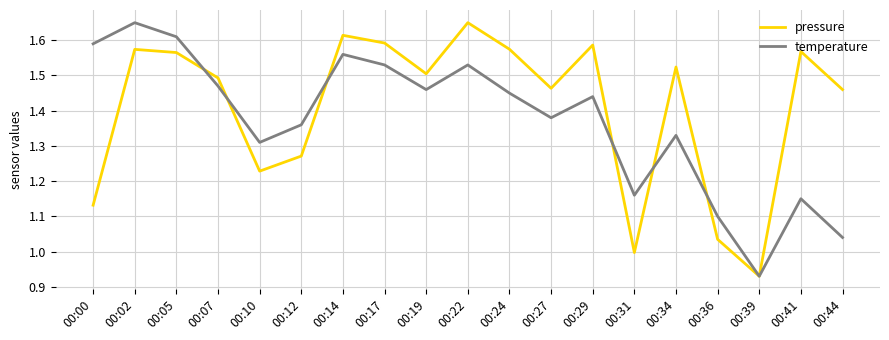

At which label does temperature reach its minimum?

00:39